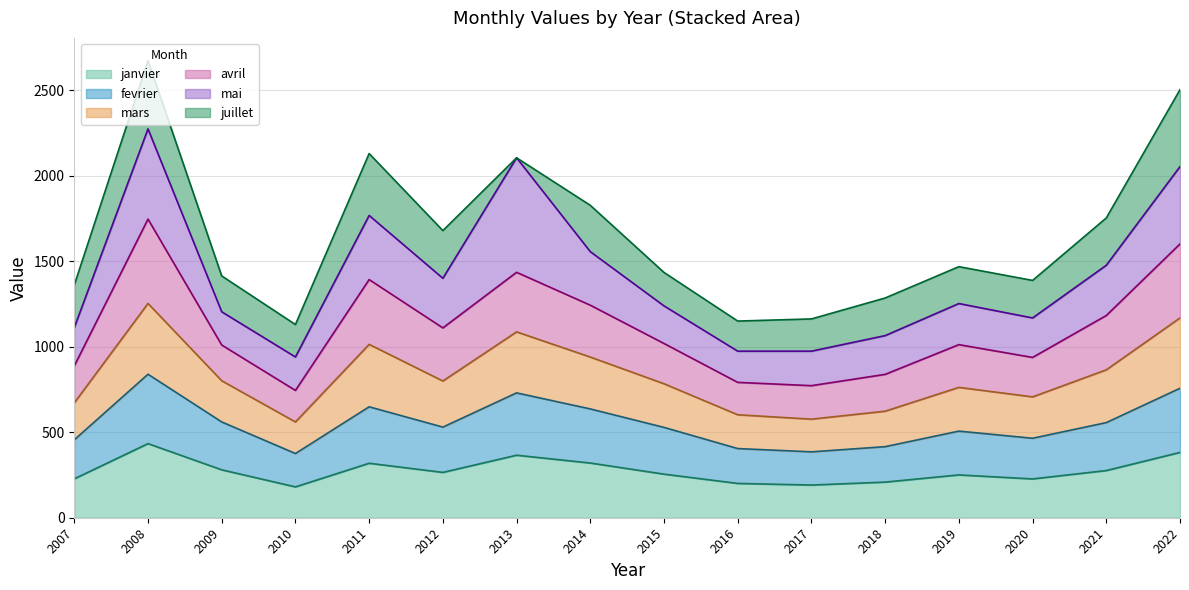

What is the maximum value for janvier?

433.2